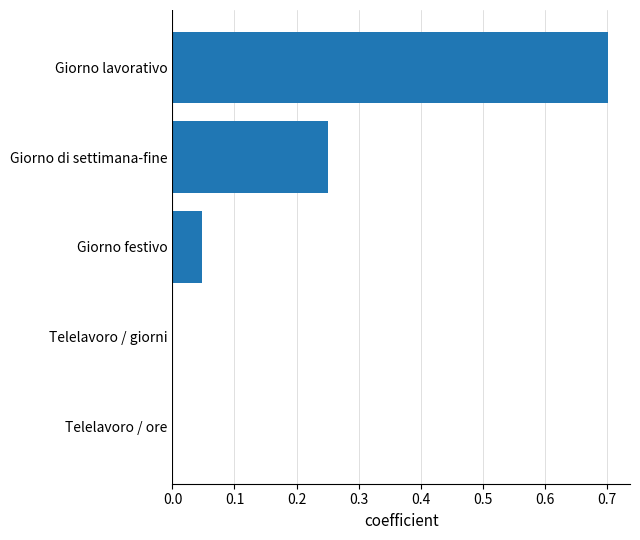

Which has a higher value, Giorno lavorativo or Telelavoro / ore?

Giorno lavorativo